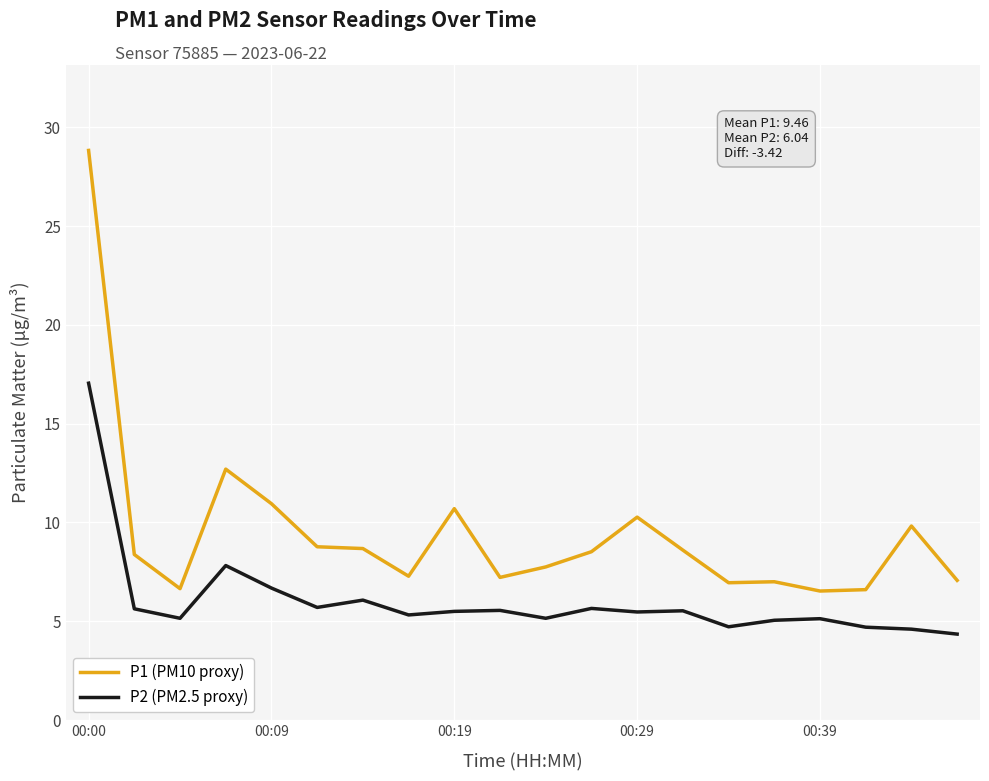

What is the greatest value displayed?

28.8